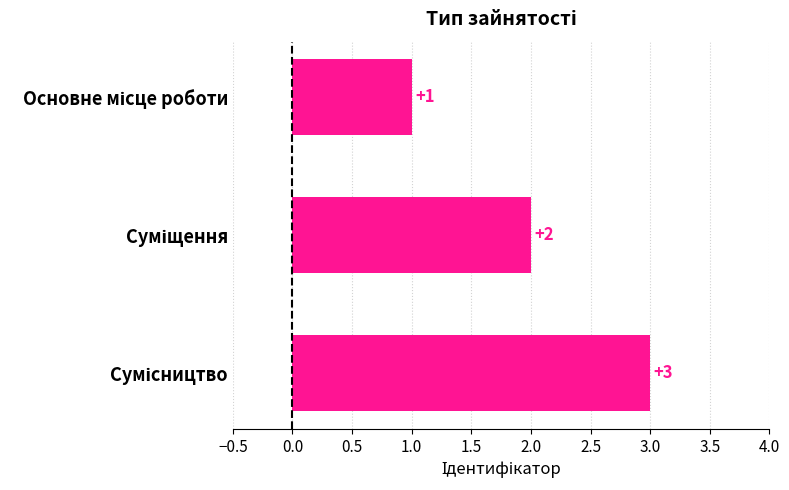

How many values are between 1 and 3?

3